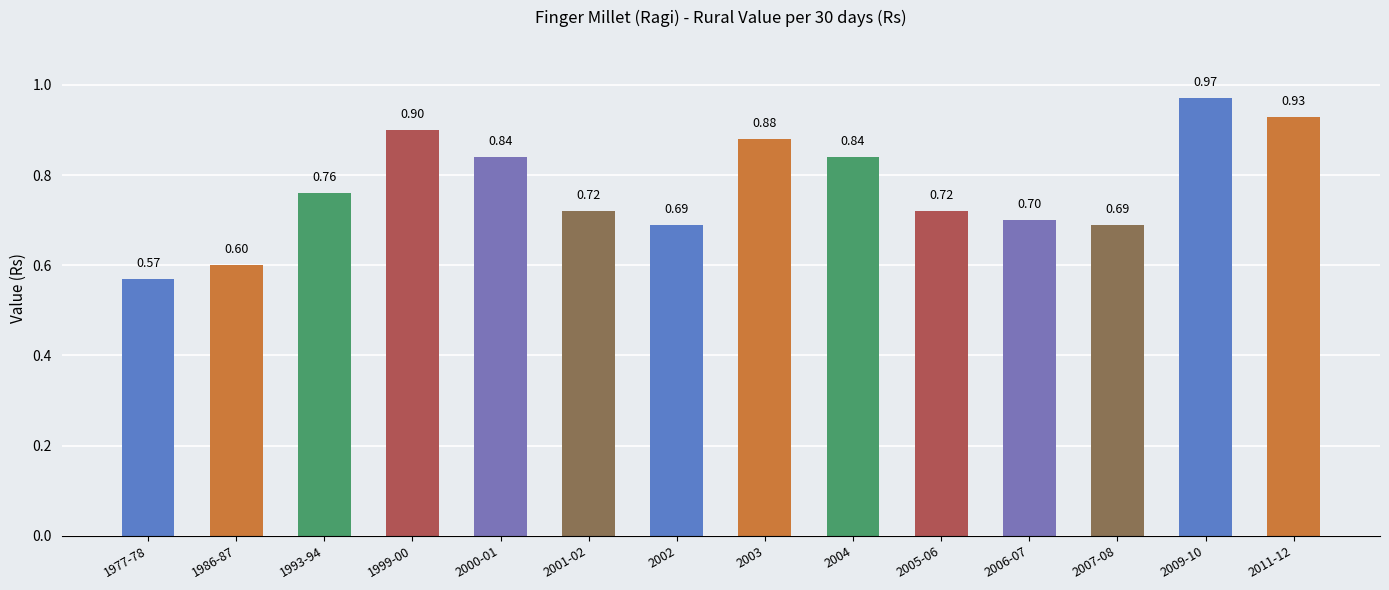

What is the sum of all values?

10.8